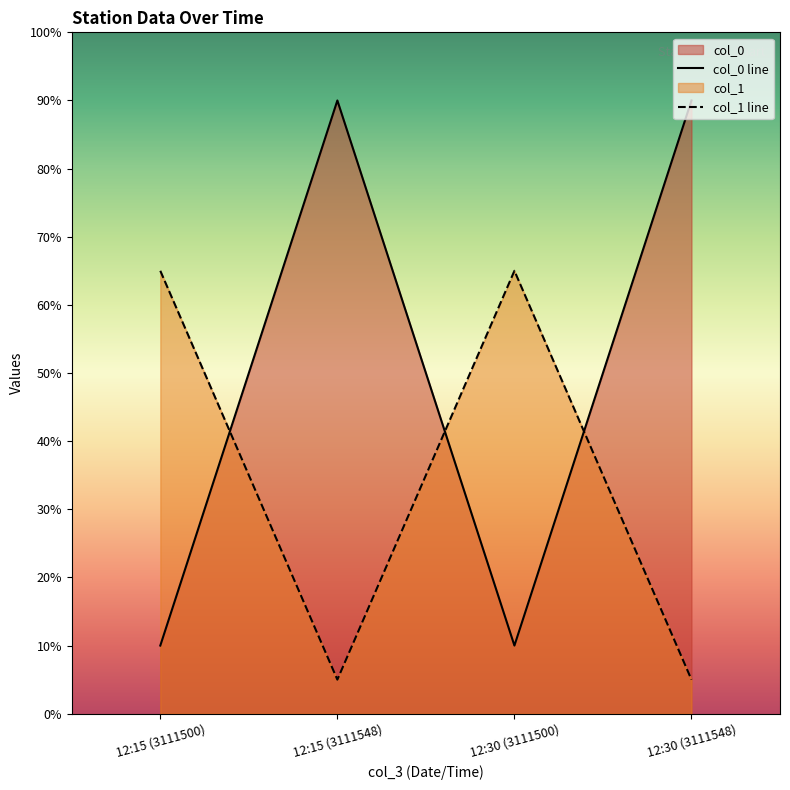

How many intersections are there between col_1 line and col_0 line?

3